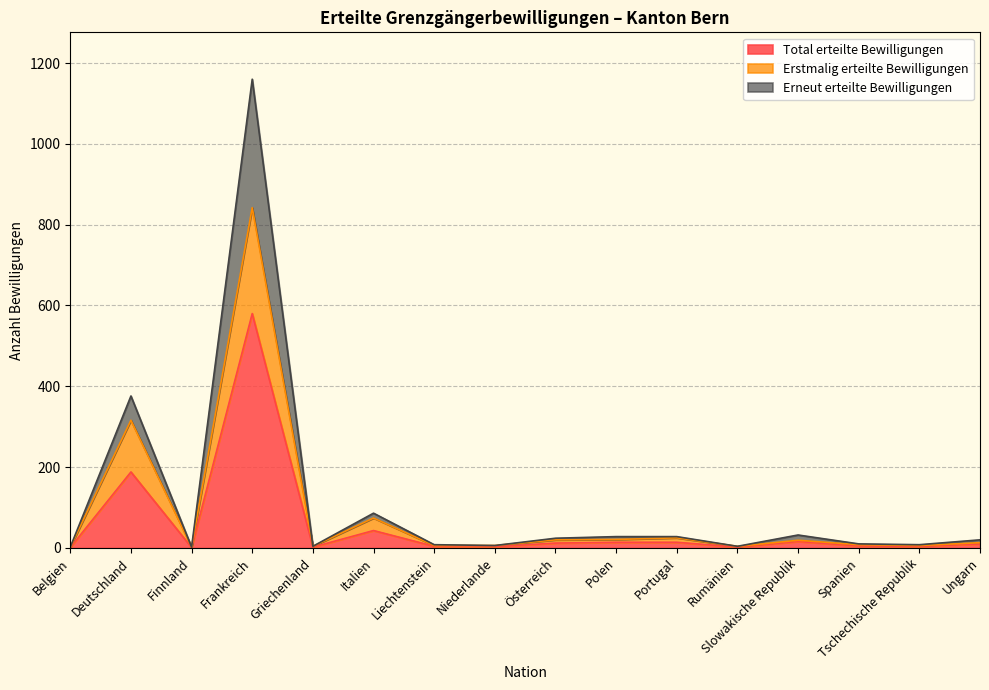

True or false: Erneut erteilte Bewilligungen has a value of 4 at Rumänien.

True